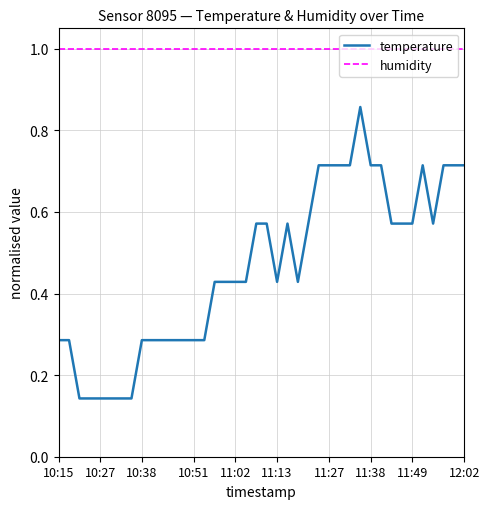

Which series has the largest total across all categories?

humidity